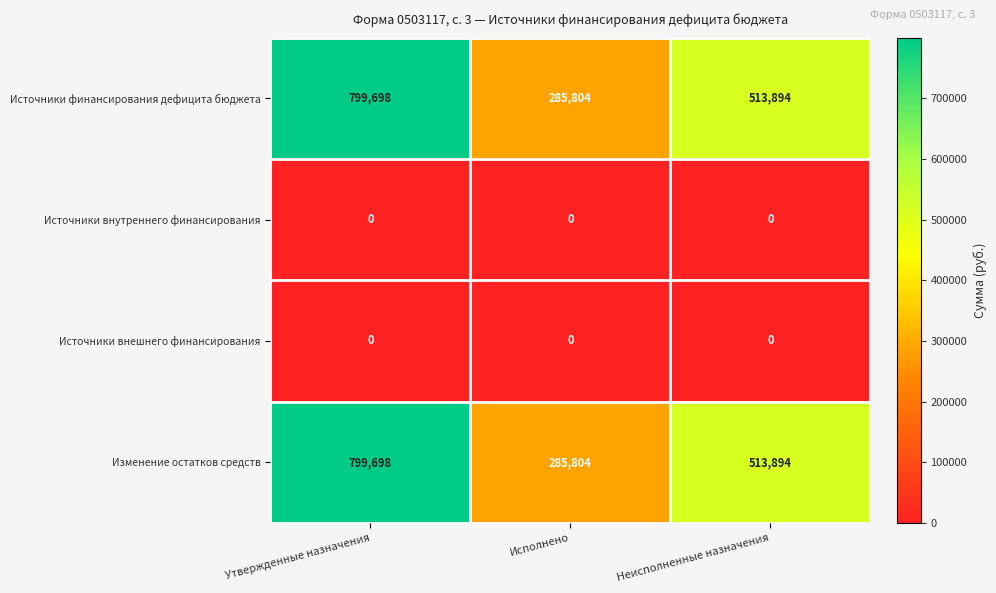

What is the minimum value for Источники финансирования дефицита бюджета?

285804